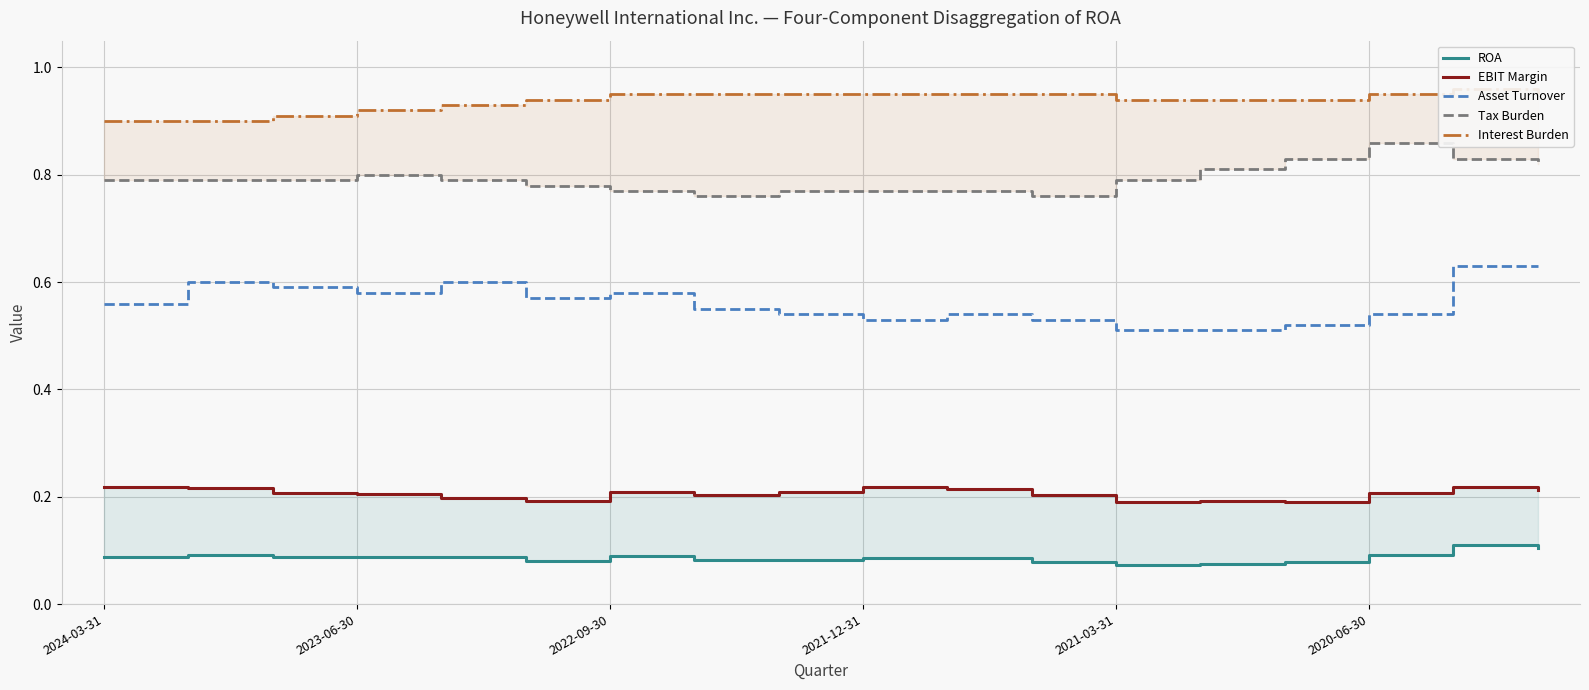

Which series has the widest spread of values?

Asset Turnover